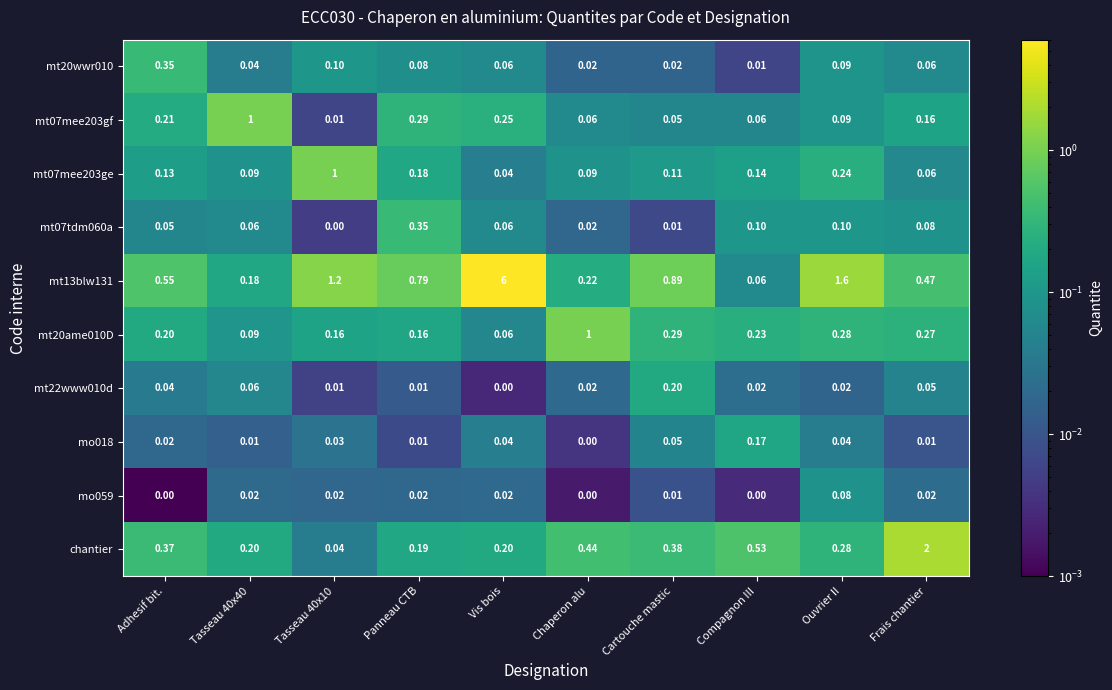

Which label corresponds to the largest value in the chart?

Vis bois